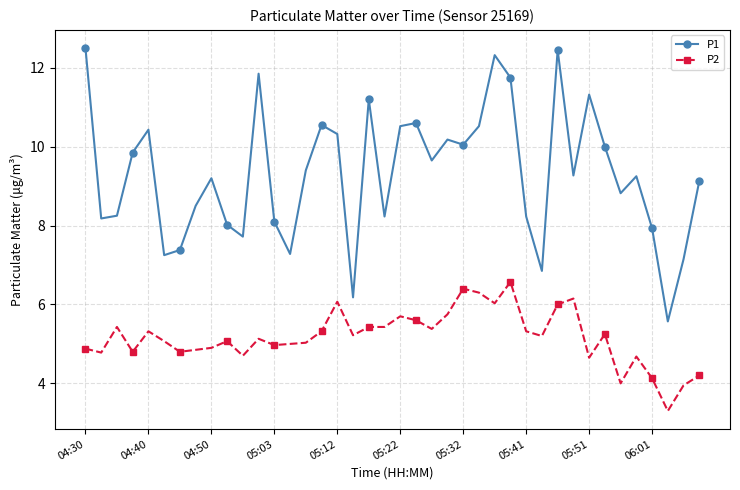

What is the value of the P2 point at the 7th from the left?

4.8